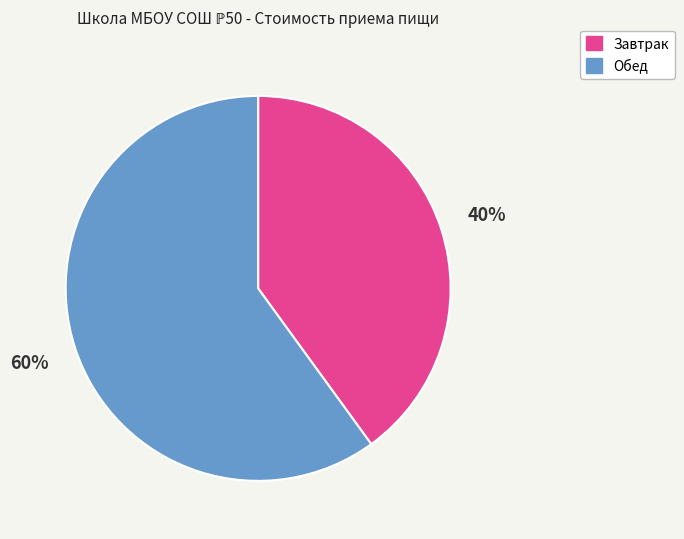

Which slice is the smallest?

Завтрак